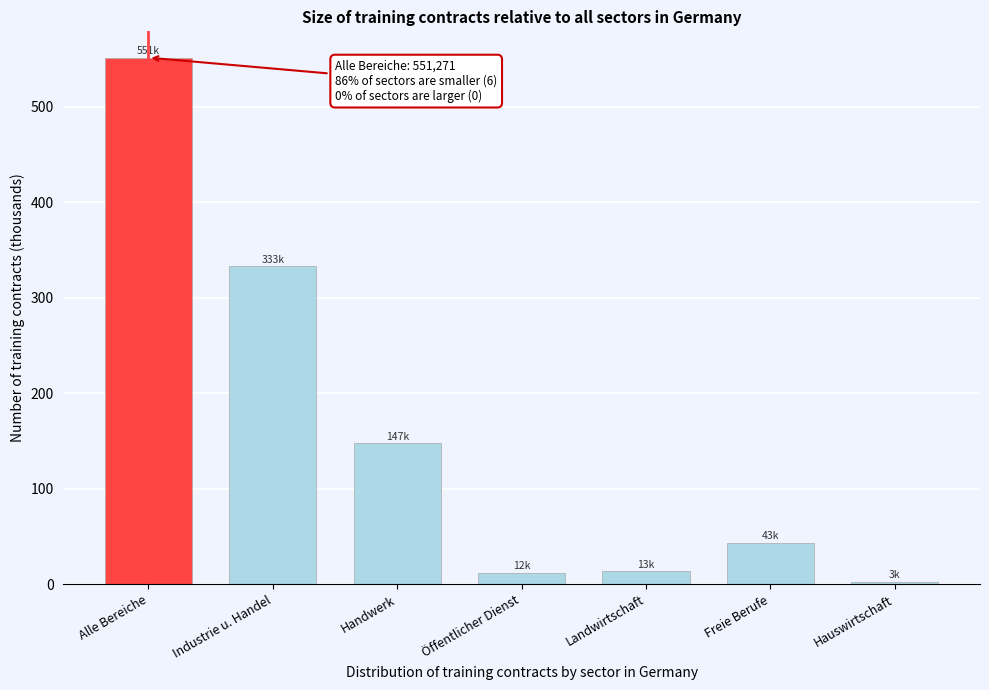

At which label is the value closest to 277?

Industrie u. Handel